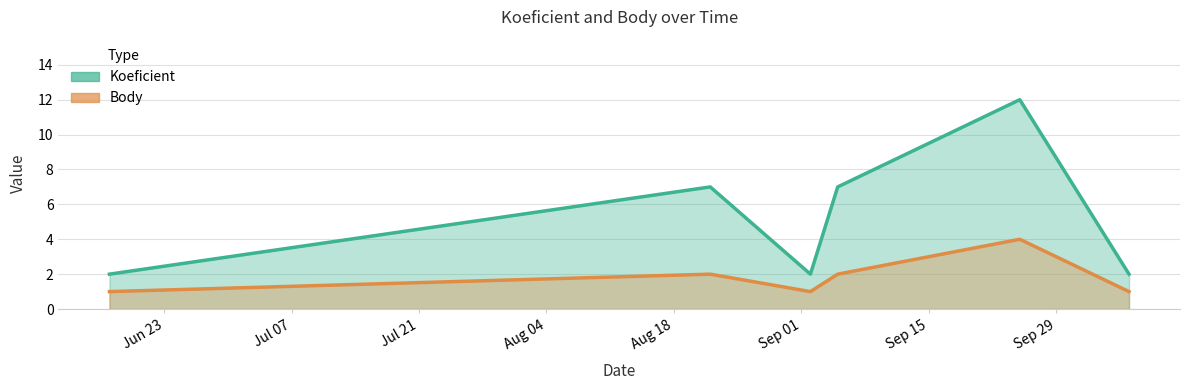

What is the difference between the second highest and minimum values in the Body series?

1